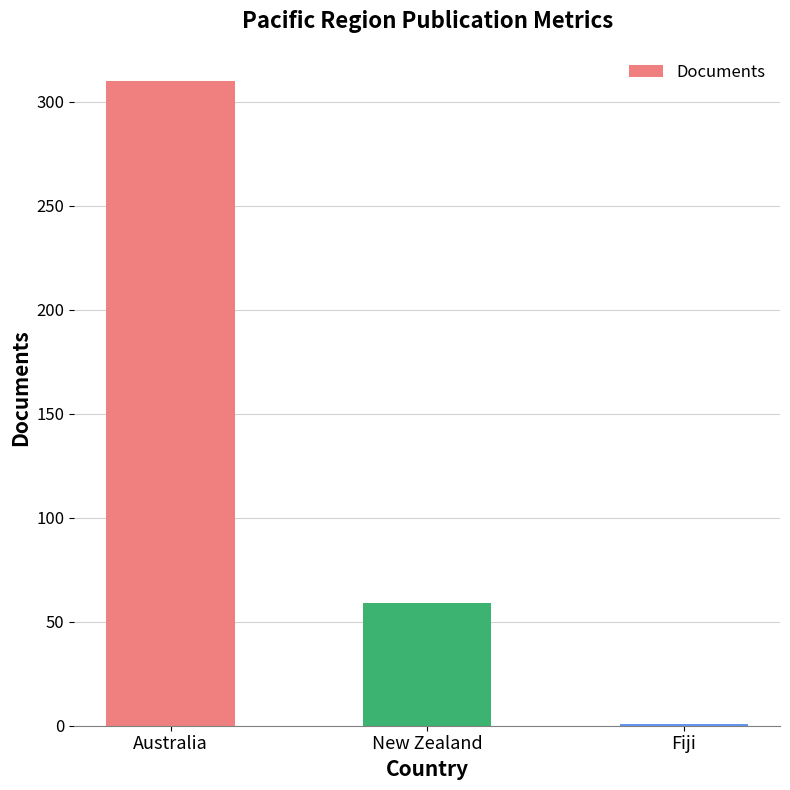

Is it true that the value at New Zealand is 93?

False